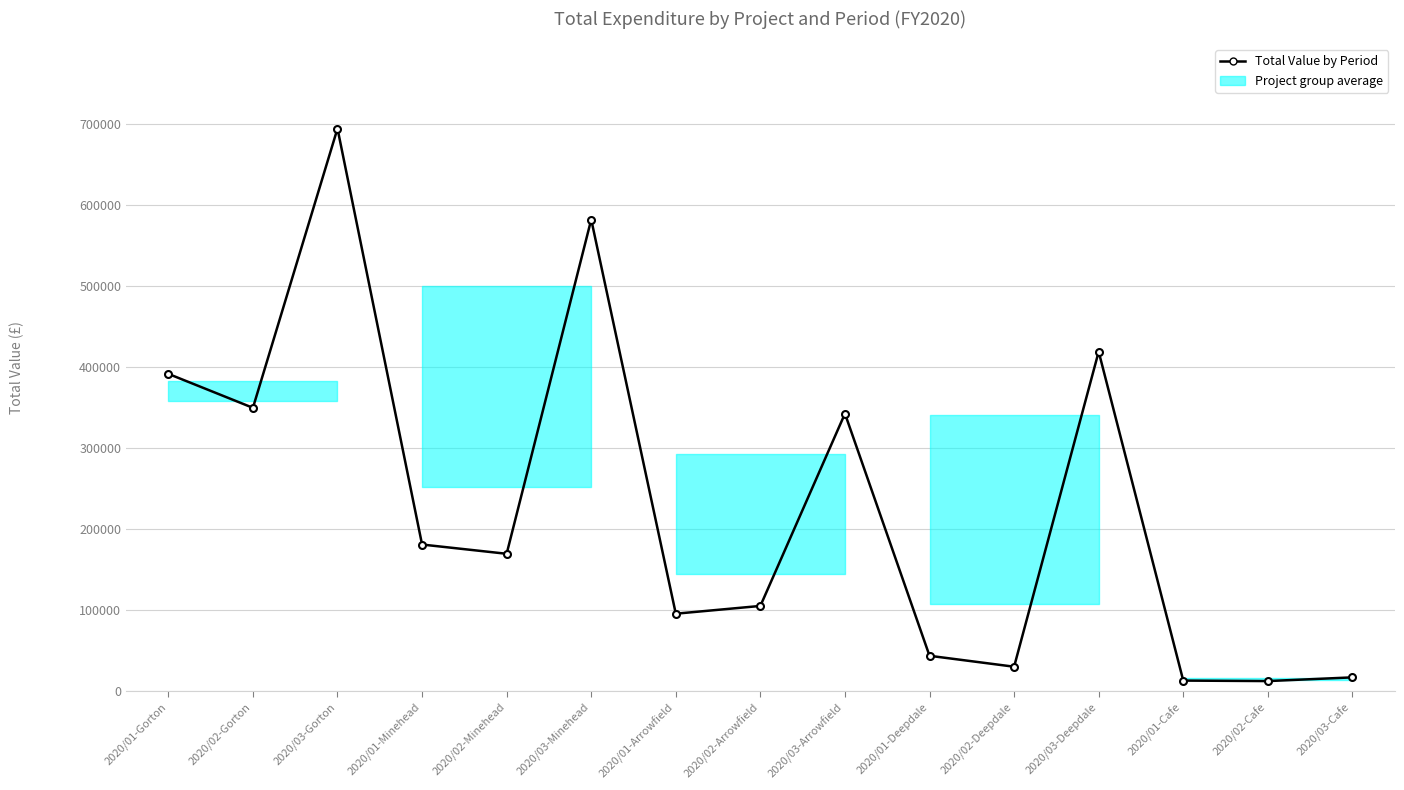

What is the difference between the second highest and minimum values?

569201.0